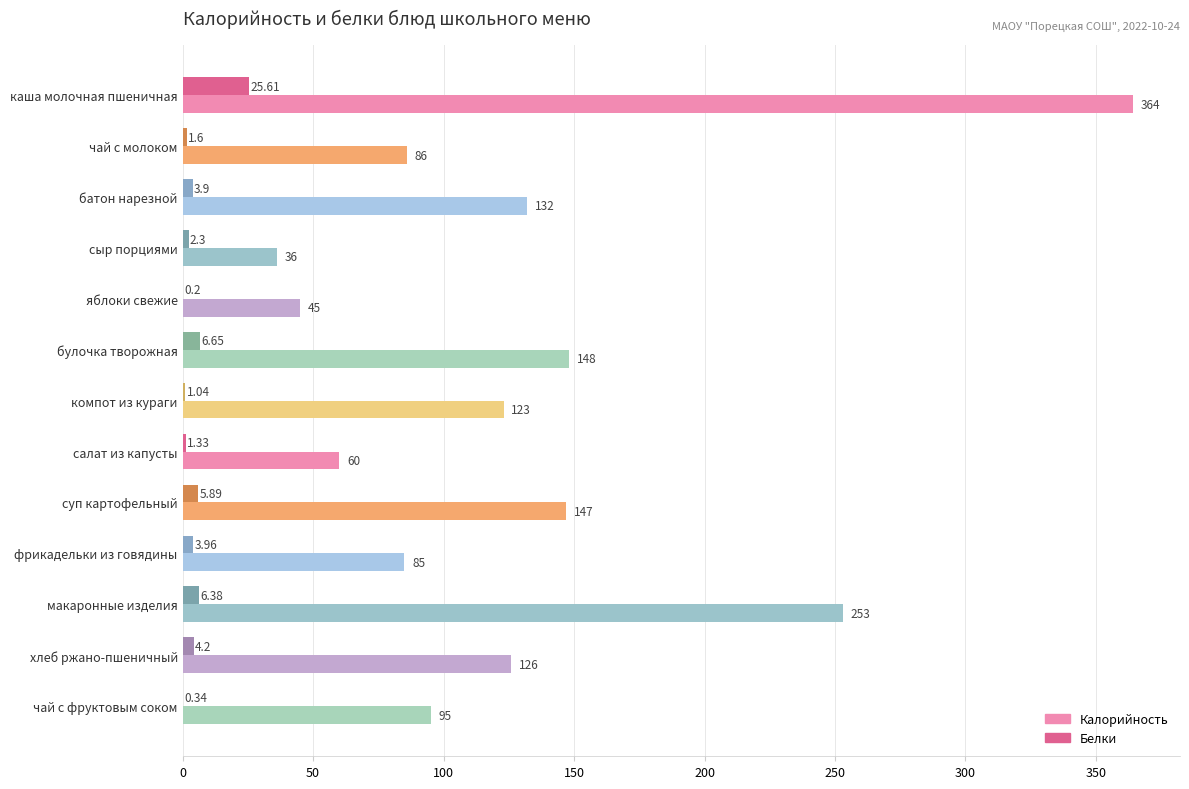

At which label is Белки closest to 12?

булочка творожная